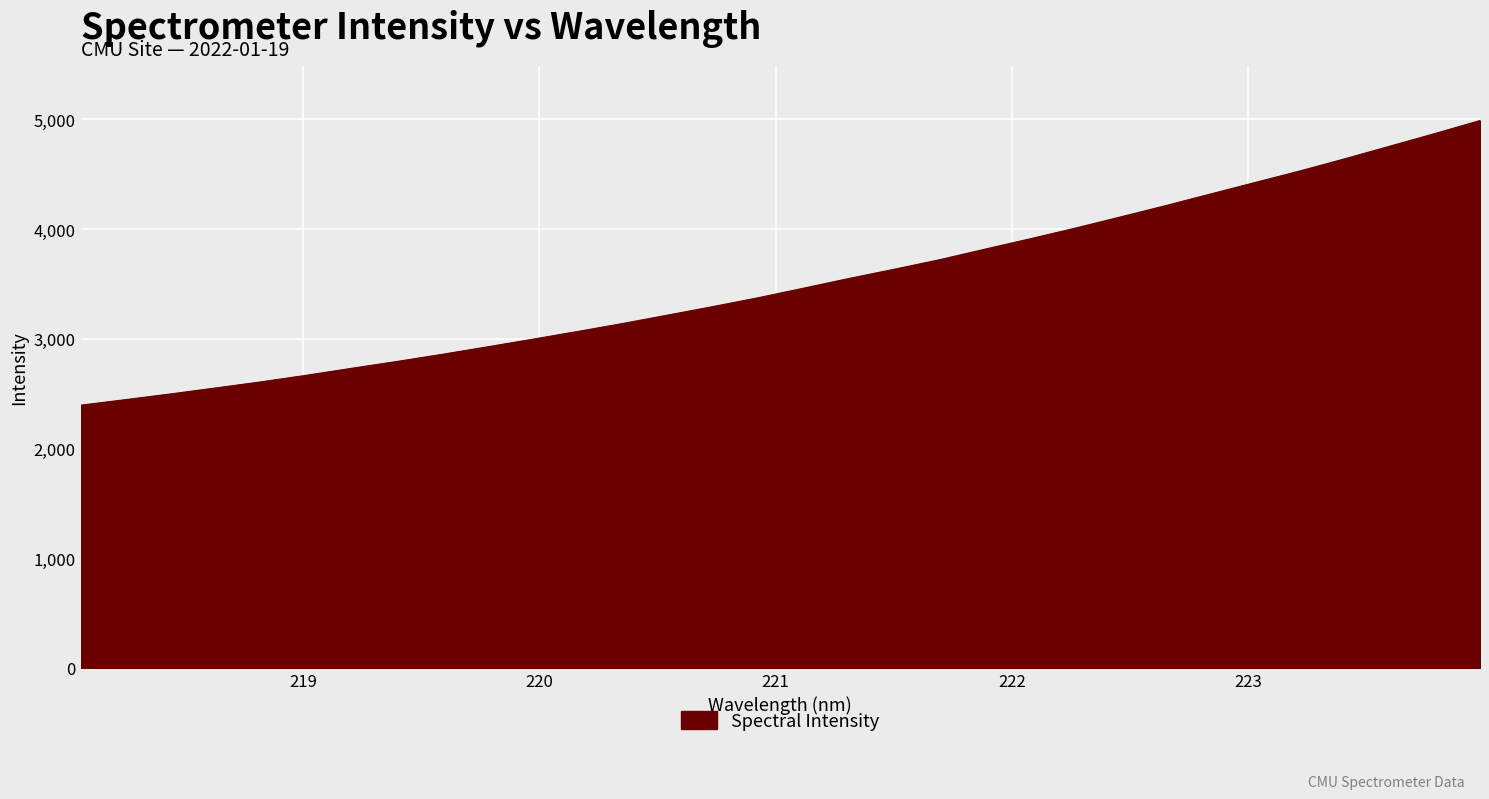

Reading left to right, extract all data points from this chart.

2394.5	2445.6	2497.7	2552.4	2607.8	2667.6	2731.1	2793.1	2858.2	2926.1	2995.7	3066.5	3139.3	3216.2	3293.7	3374.0	3460.8	3548.7	3632.5	3718.8	3814.5	3908.8	4005.9	4107.5	4210.4	4316.9	4423.3	4528.9	4640.3	4755.4	4870.7	4989.2